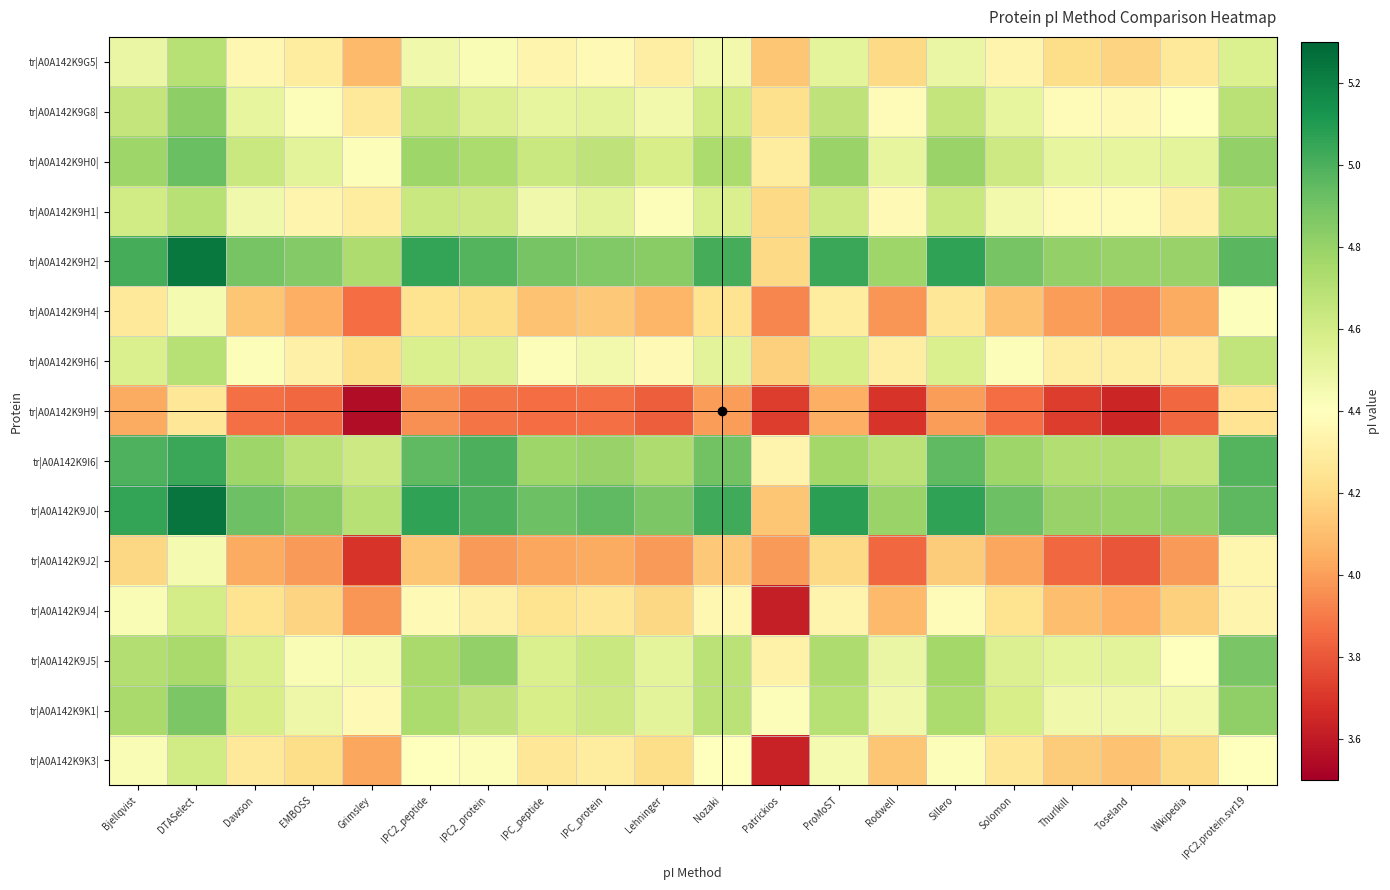

Rank the series by their maximum value, from lowest to highest.

tr|A0A142K9H9|, tr|A0A142K9H4|, tr|A0A142K9J2|, tr|A0A142K9J4|, tr|A0A142K9K3|, tr|A0A142K9G5|, tr|A0A142K9H6|, tr|A0A142K9H1|, tr|A0A142K9G8|, tr|A0A142K9K1|, tr|A0A142K9J5|, tr|A0A142K9H0|, tr|A0A142K9I6|, tr|A0A142K9H2|, tr|A0A142K9J0|